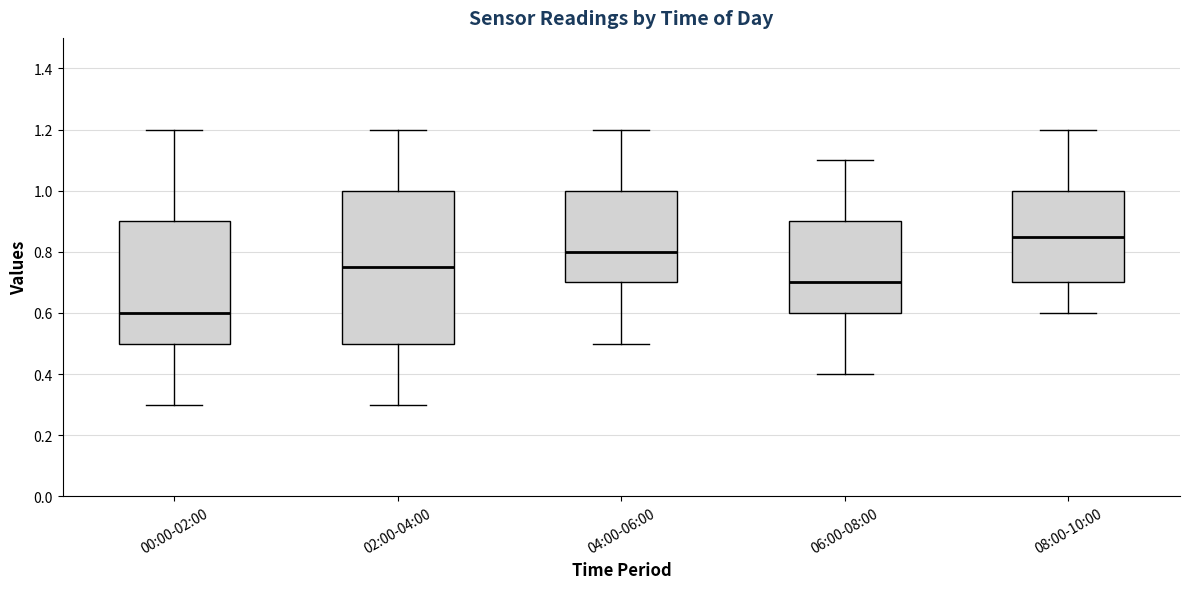

Where does the median line of the box for 04:00-06:00 sit on the y-axis? The values are not printed on the chart, so give them approximately, as read against the axis.

0.80